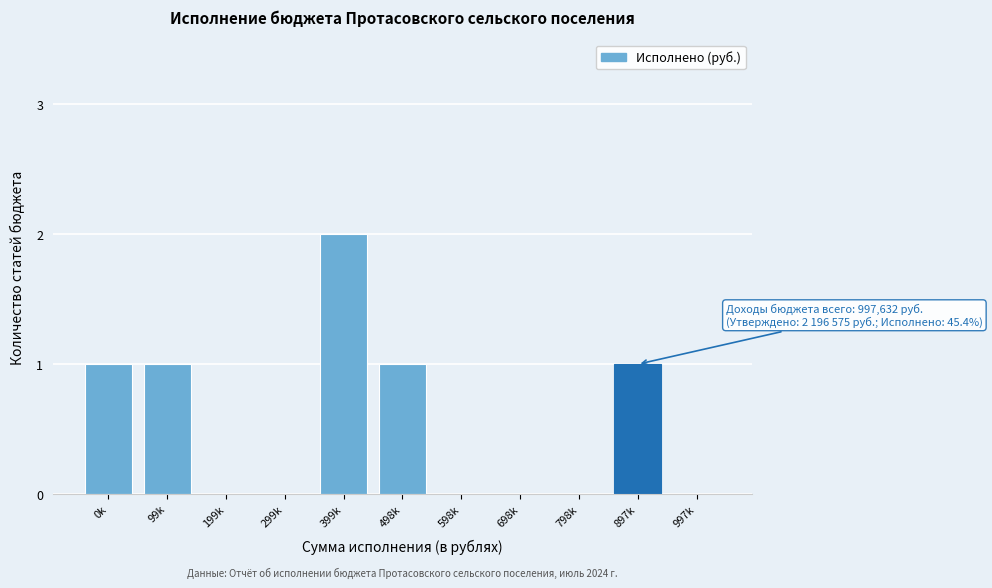

Reading left to right, transcribe all the data shown in this chart.

0k=1	99k=1	199k=0	299k=0	399k=2	498k=1	598k=0	698k=0	798k=0	897k=1	997k=0